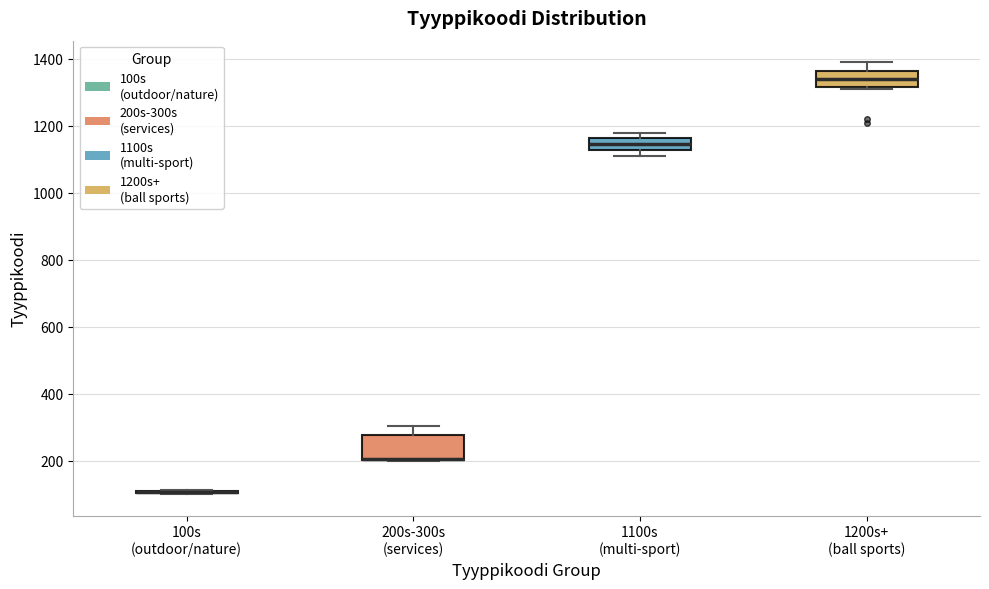

Which box is the tallest, from its lower edge to its upper edge?

200s-300s (services)